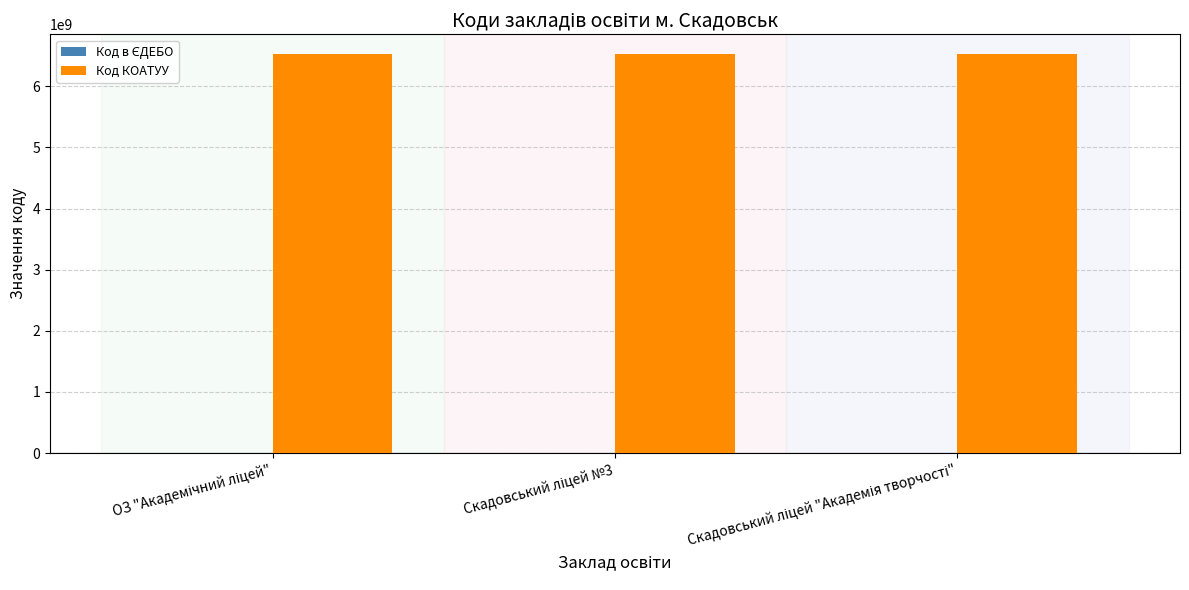

What is the maximum value for Код КОАТУУ?

6524710100